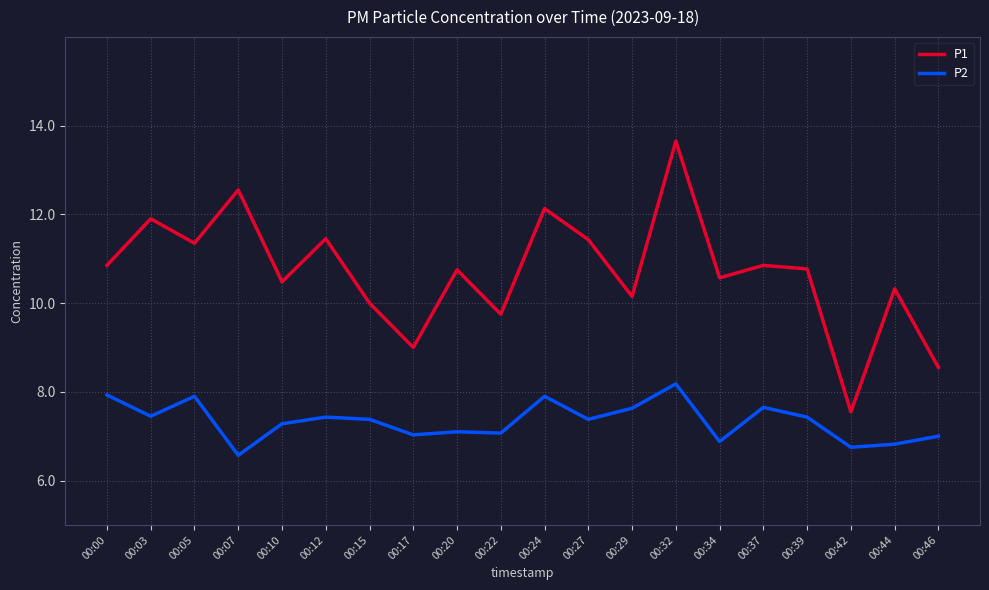

What is the sum of the P2 values at 00:17 and 00:34?

13.9